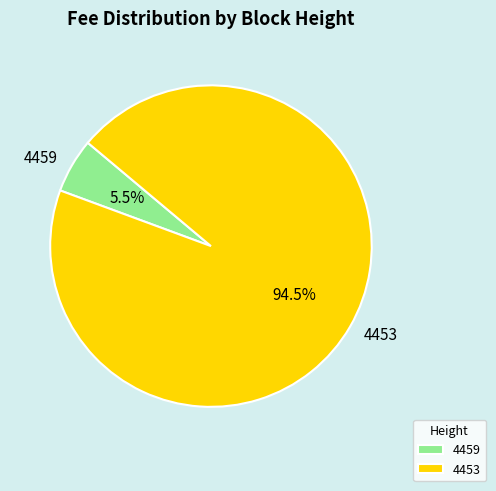

Does 4459 represent more than half of the total?

No